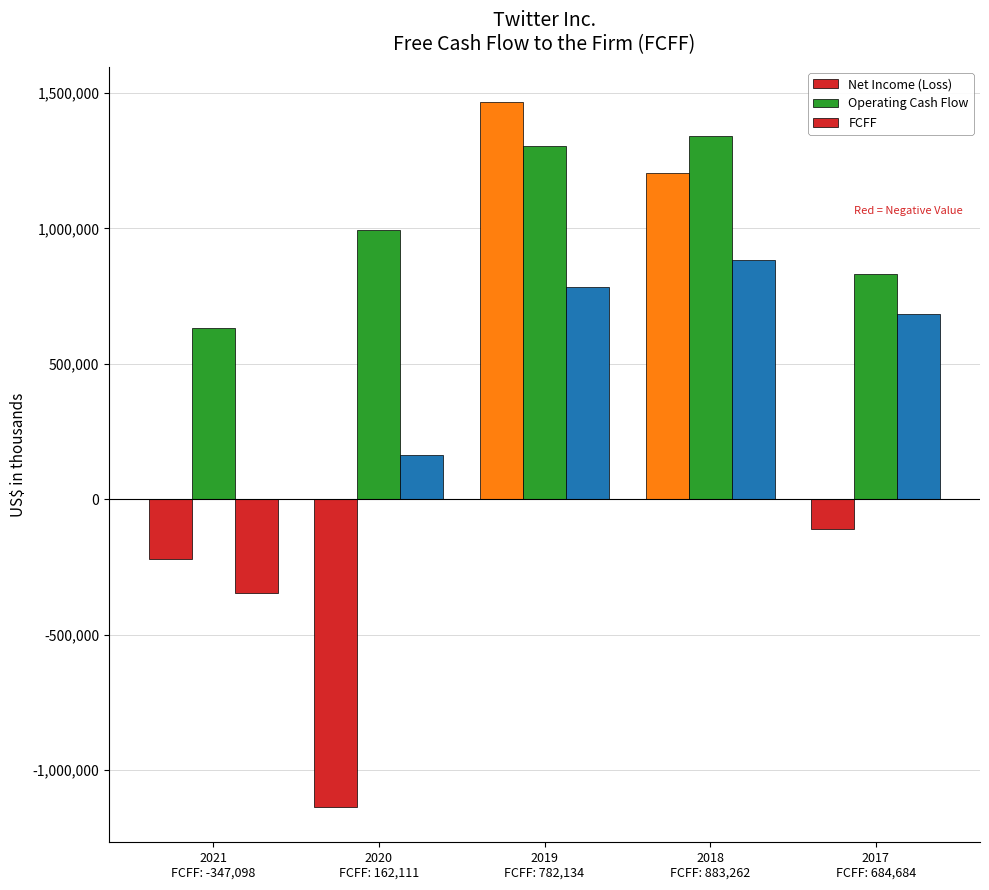

The Net Income (Loss) series shows 2566278 at 2019
FCFF: 782,134. True or false?

False